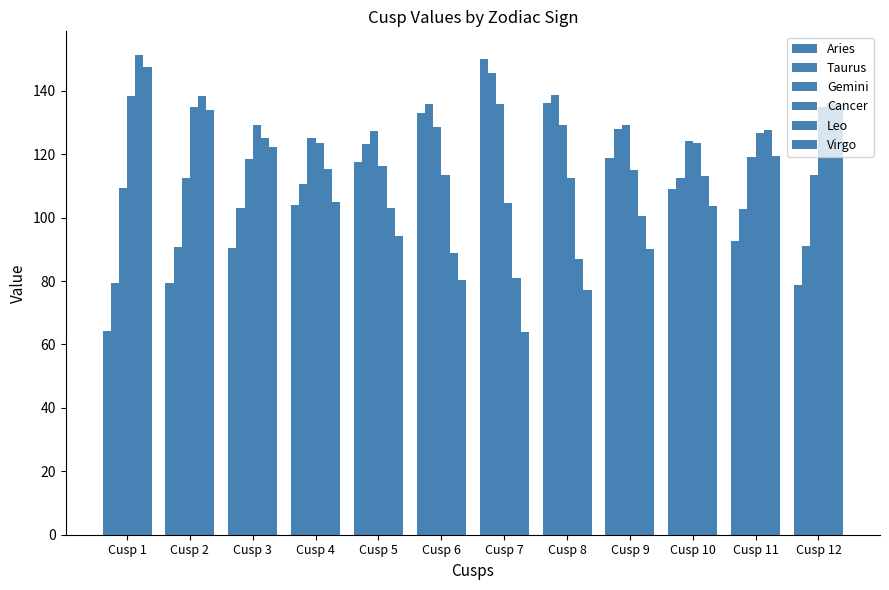

Where does the Virgo series first go above 105?

Cusp 1